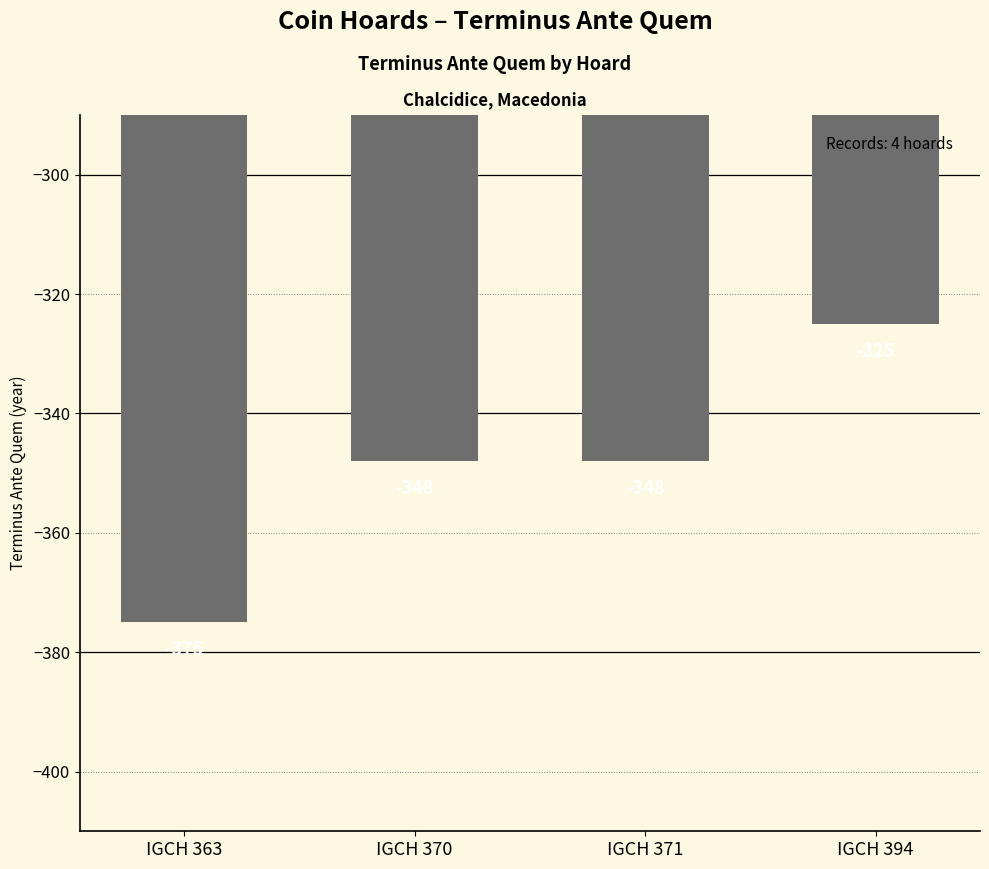

At which label does the data first exceed -348?

IGCH 394